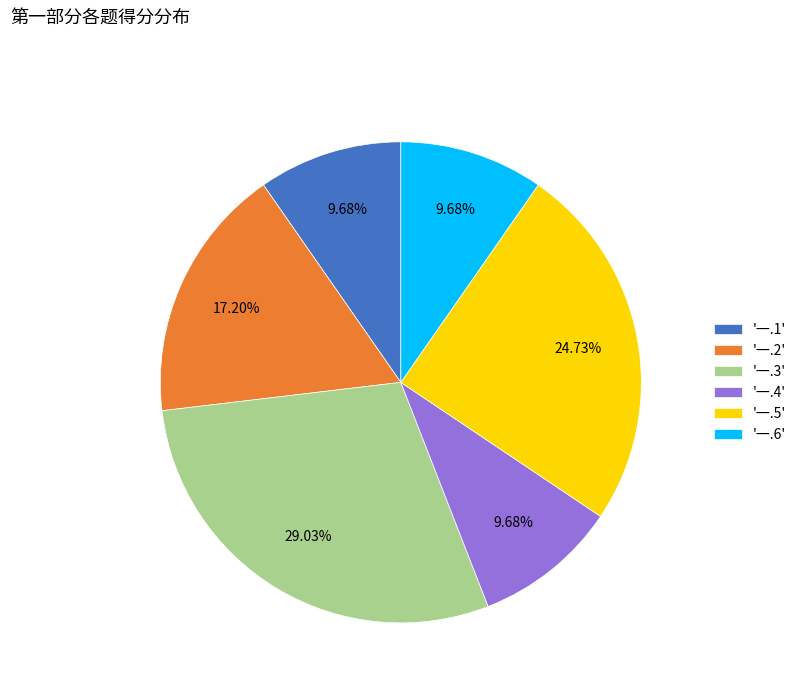

Which has a higher value, '一.1' or '一.5'?

'一.5'